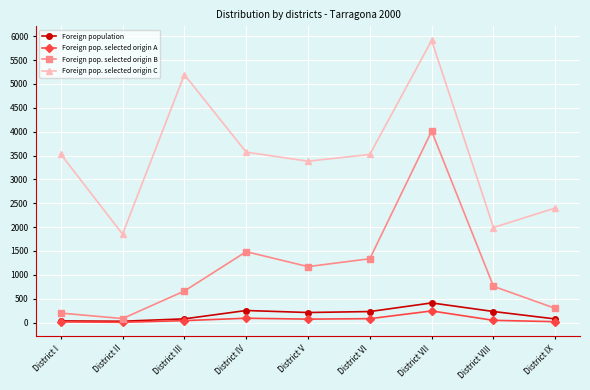

Count the number of categories in the chart.

9